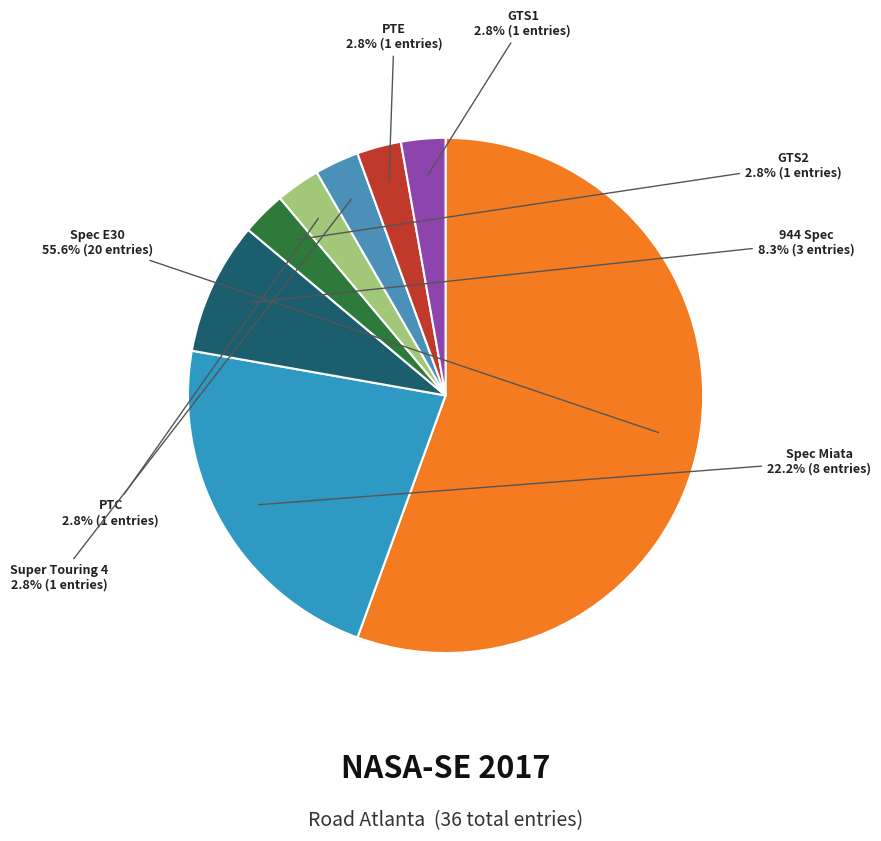

Which slice is the largest?

Spec E30